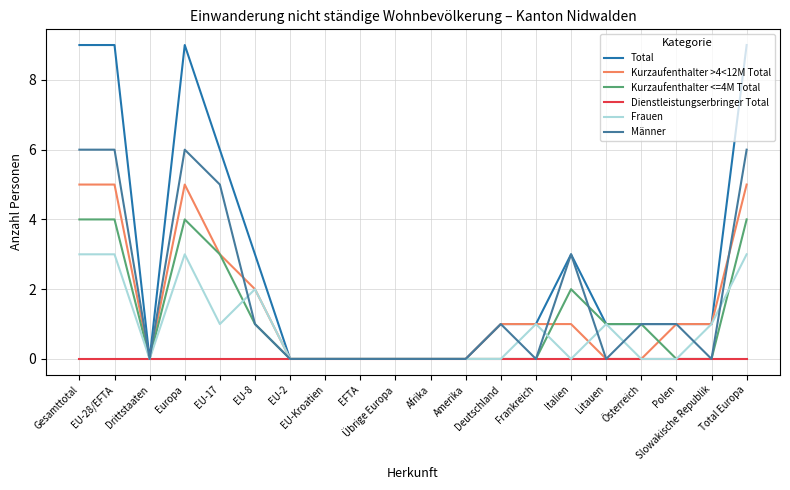

Which series has the widest spread of values?

Total